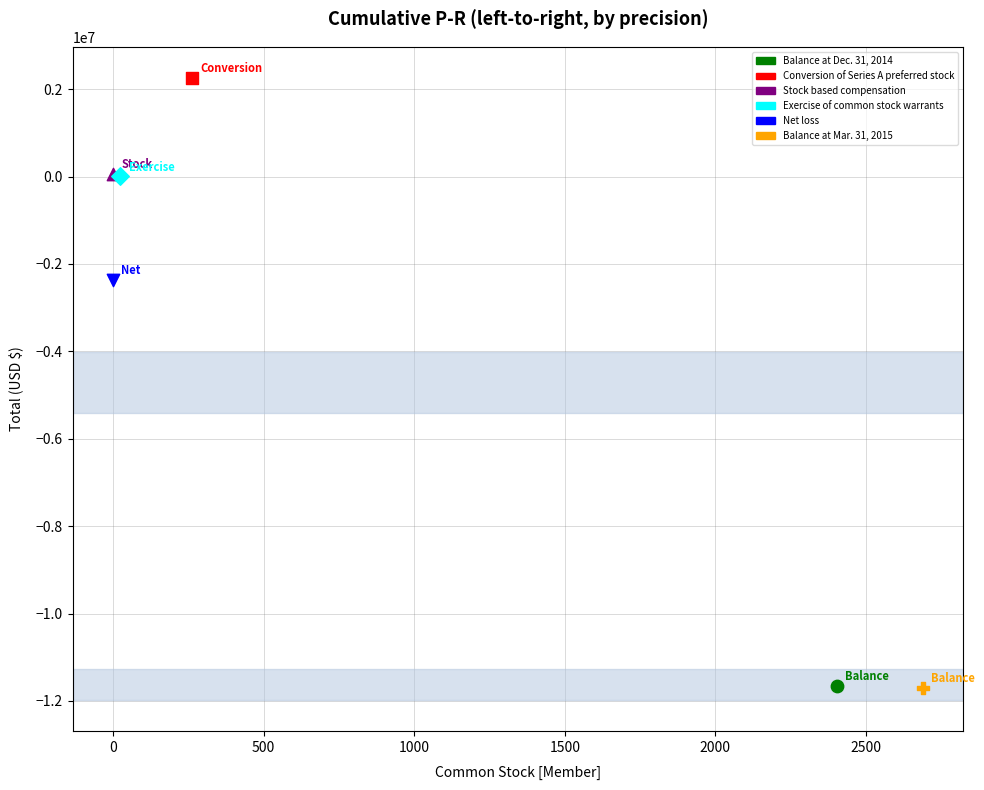

What are all the series names shown in the legend?

Balance at Dec. 31, 2014, Conversion of Series A preferred stock, Stock based compensation, Exercise of common stock warrants, Net loss, Balance at Mar. 31, 2015